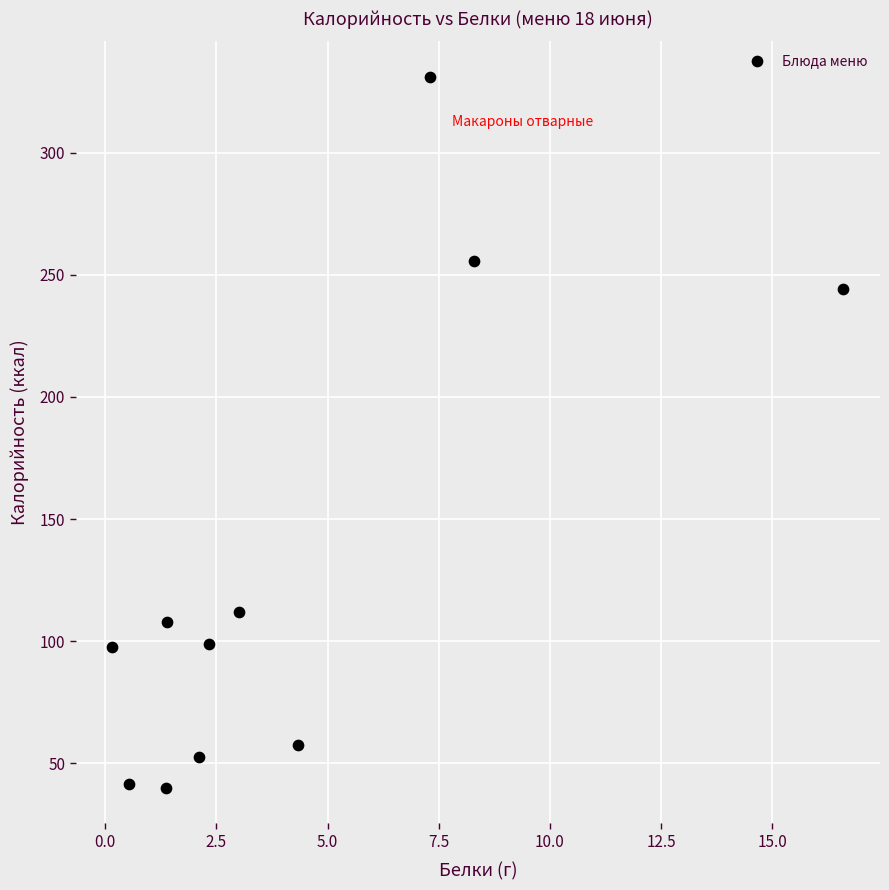

What is the range of Y values (max minus min)?

291.0